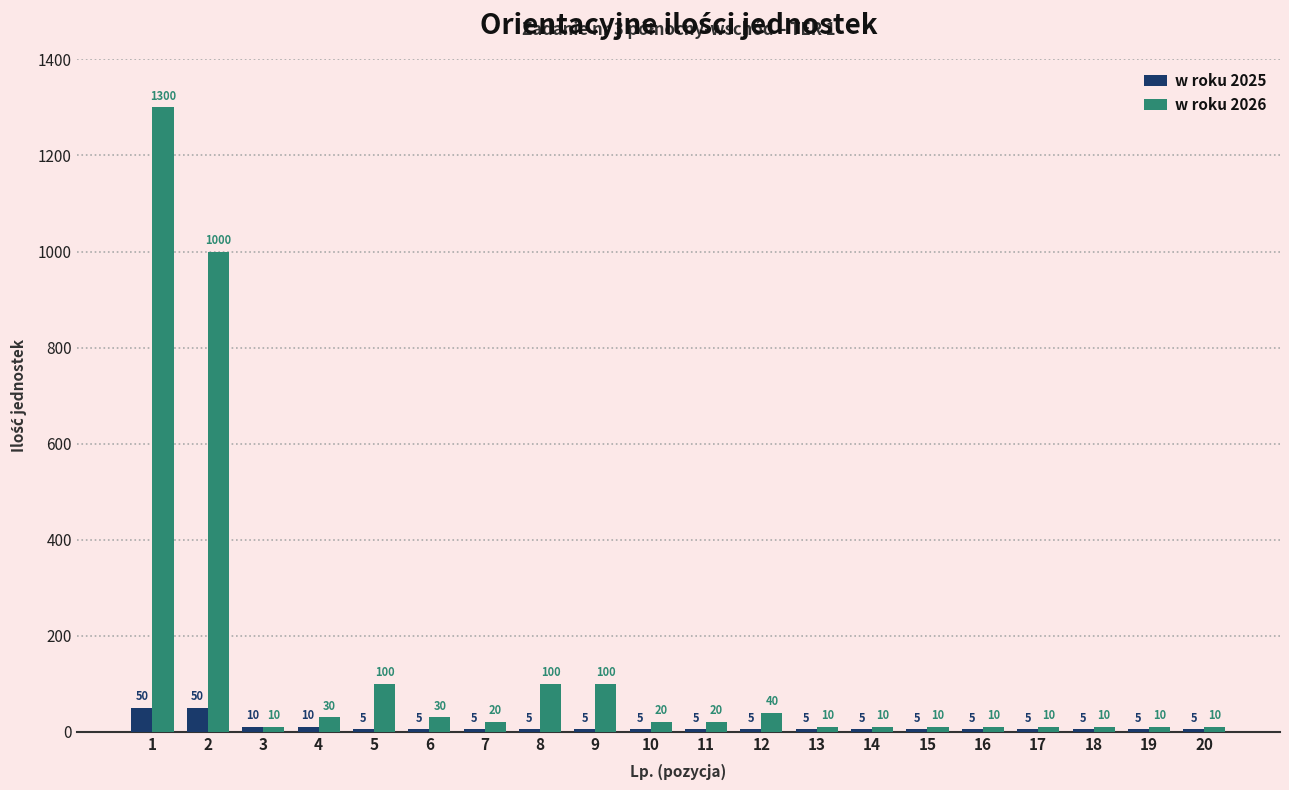

Are the bars grouped side by side (vs. stacked)?

Yes